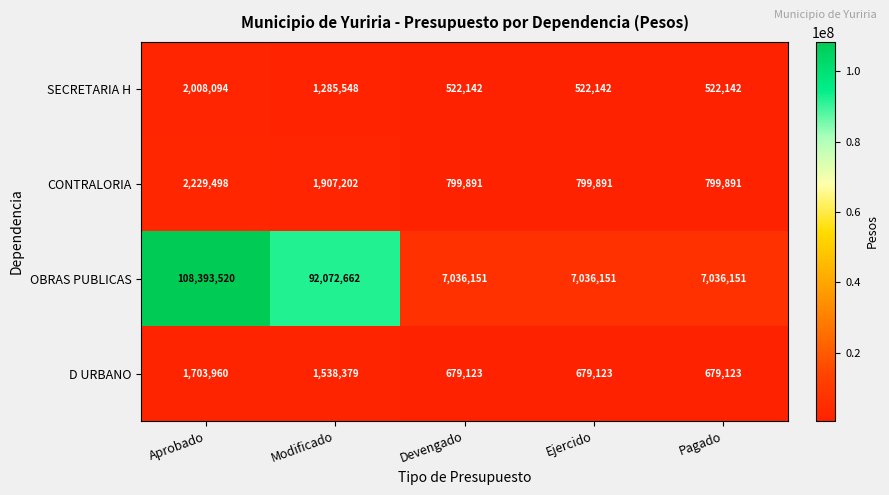

What is the difference between the second highest and second lowest values in the CONTRALORIA series?

1107311